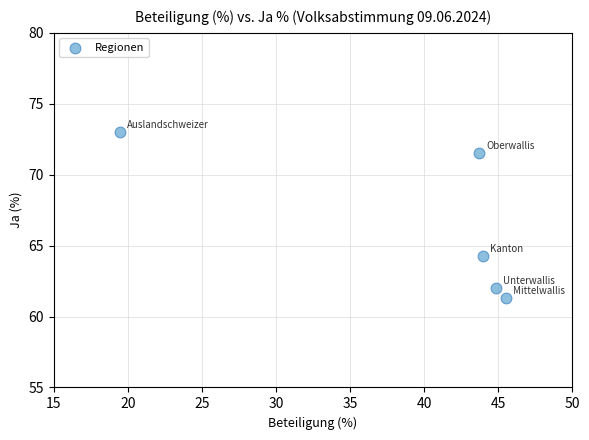

What is the average Y value?

66.4